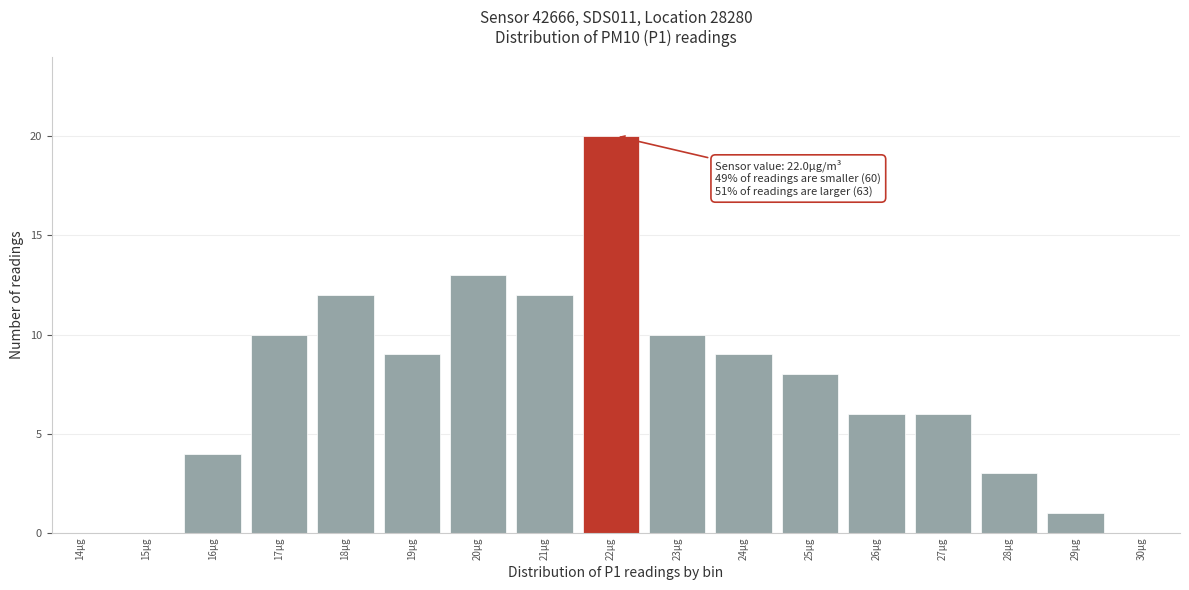

Reading left to right, what are all the values shown in this chart?

14µg=0	15µg=0	16µg=4	17µg=10	18µg=12	19µg=9	20µg=13	21µg=12	22µg=20	23µg=10	24µg=9	25µg=8	26µg=6	27µg=6	28µg=3	29µg=1	30µg=0